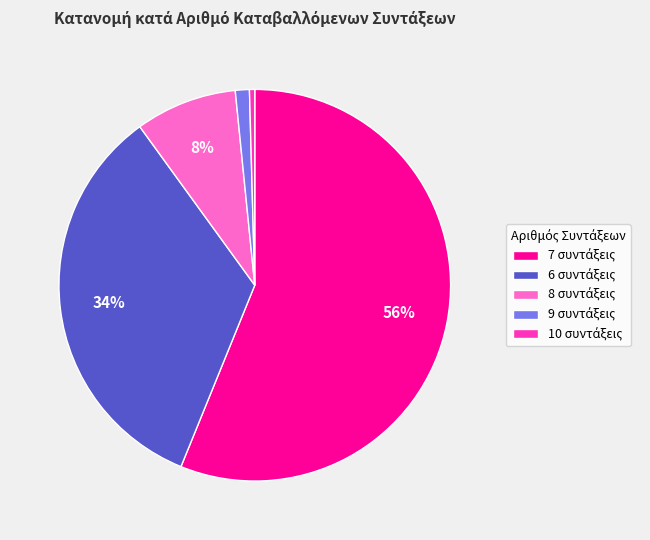

To the nearest percent, what is the average slice percentage?

20%